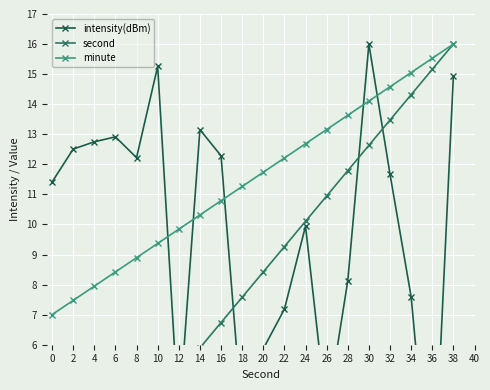

True or false: minute has more than 1 interior local peaks.

False